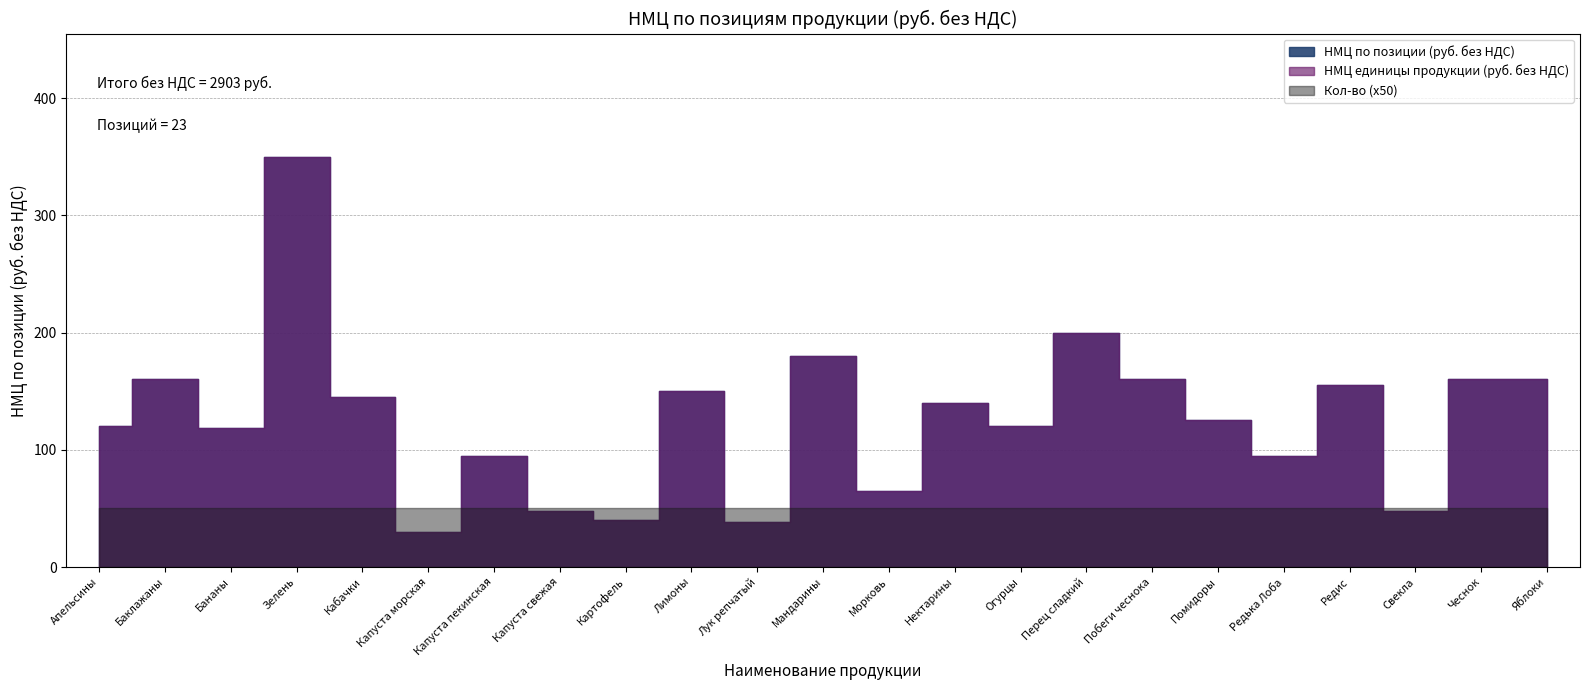

The value of НМЦ единицы продукции (руб. без НДС) at Свекла is 48. True or false?

True